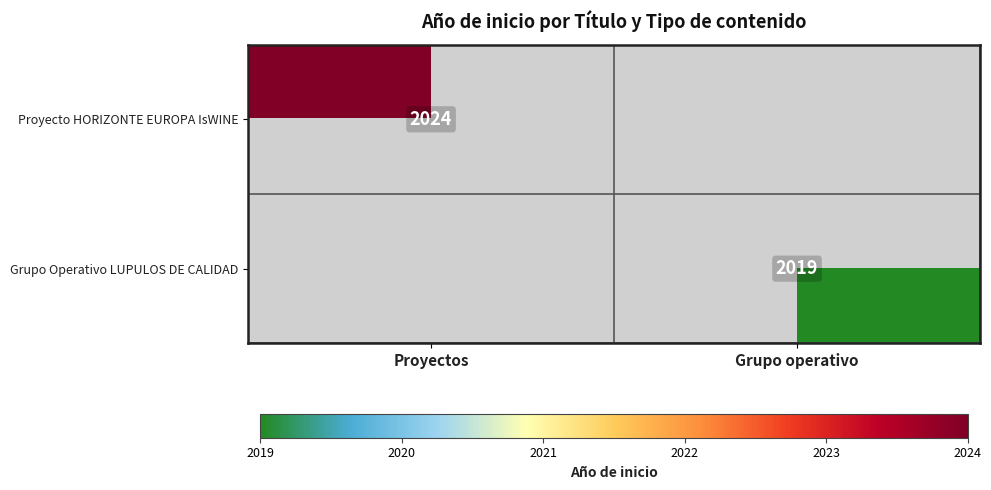

The value of Grupo Operativo LUPULOS DE CALIDAD at Grupo operativo is 1046. True or false?

False